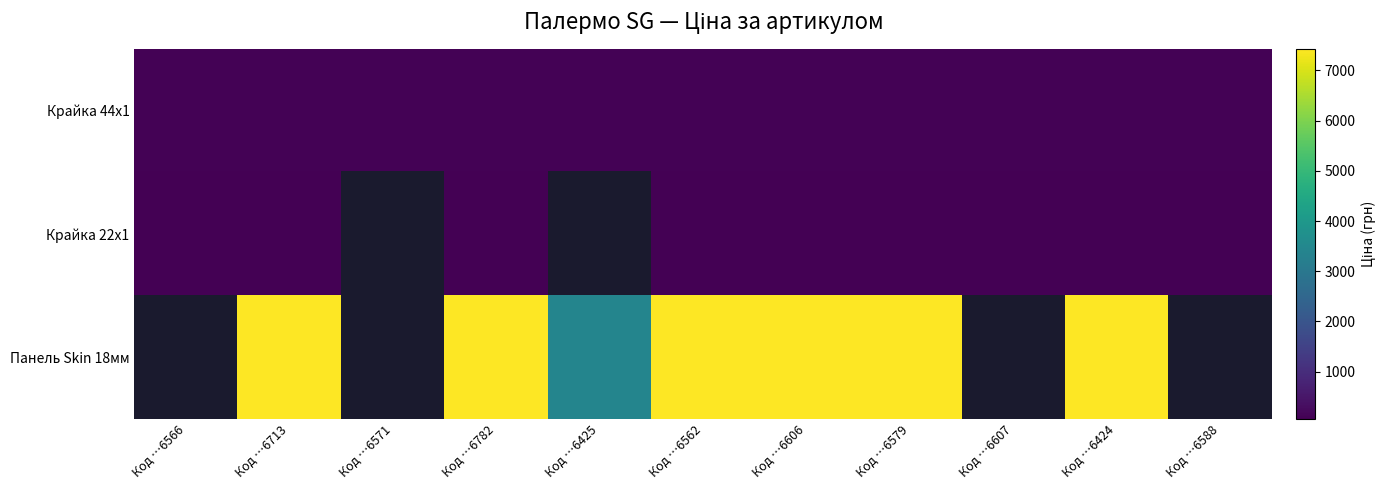

At which label does Крайка 22x1 reach its minimum?

Код …6566